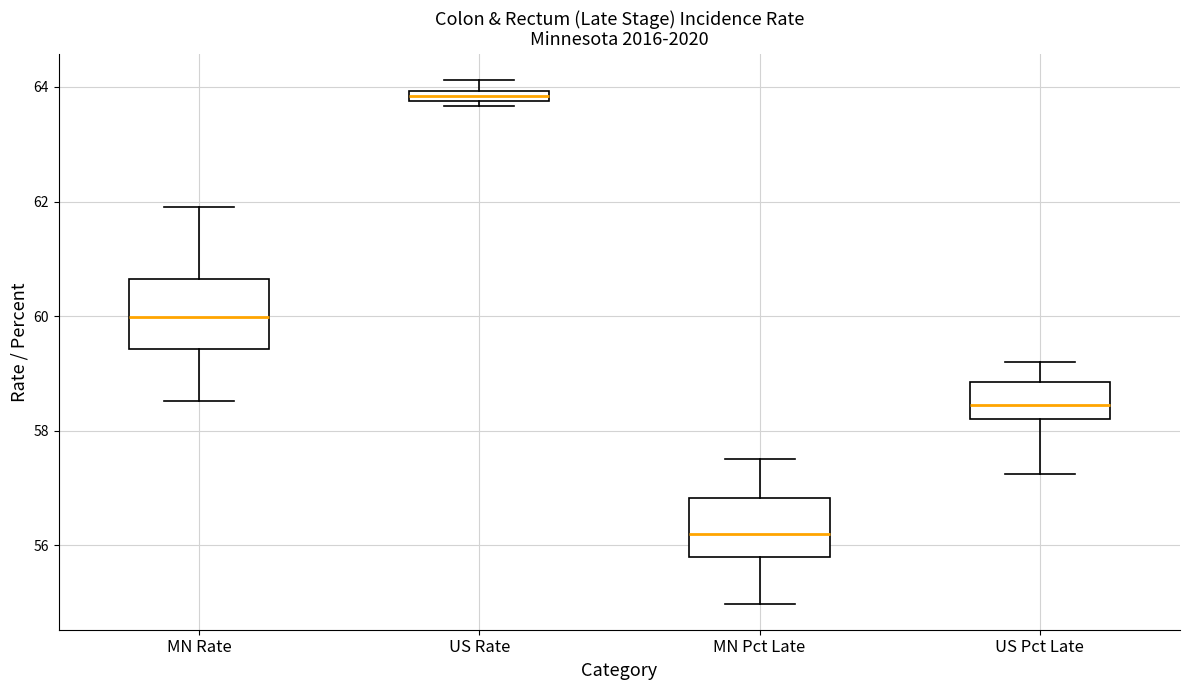

Where is the lower edge of the box for US Rate on the y-axis? The values are not printed on the chart, so give them approximately, as read against the axis.

63.8